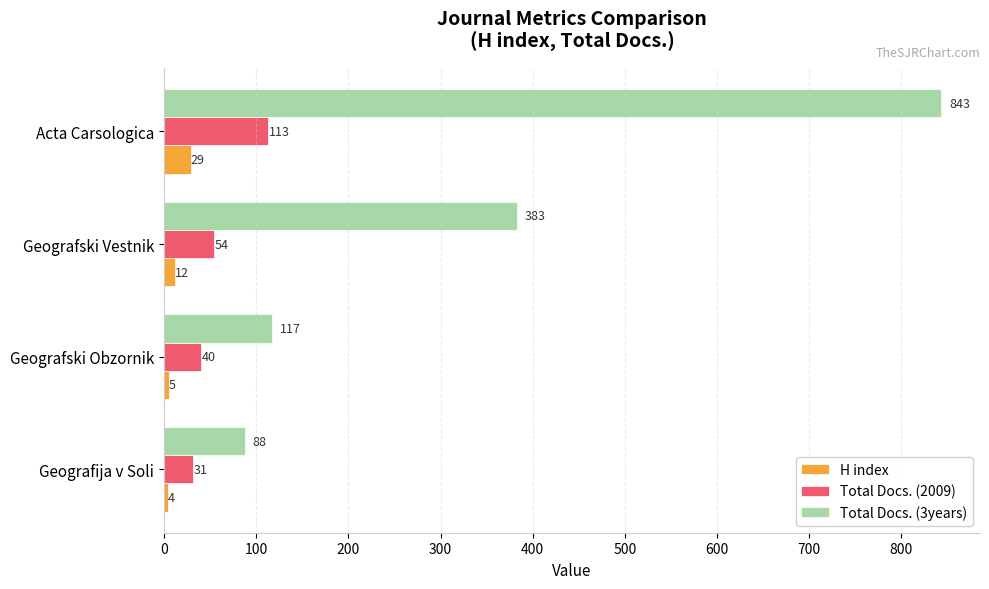

Which series has the widest spread of values?

Total Docs. (3years)